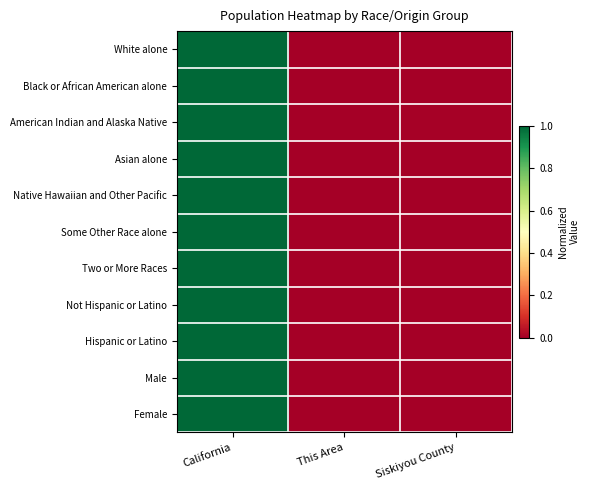

Reading right to left, transcribe all the data shown in this chart.

White alone: Siskiyou County=0.0	This Area=0.0	California=1.0
Black or African American alone: Siskiyou County=0.0	This Area=0.0	California=1.0
American Indian and Alaska Native: Siskiyou County=0.0	This Area=0.0	California=1.0
Asian alone: Siskiyou County=0.0	This Area=0.0	California=1.0
Native Hawaiian and Other Pacific: Siskiyou County=0.0	This Area=0.0	California=1.0
Some Other Race alone: Siskiyou County=0.0	This Area=0.0	California=1.0
Two or More Races: Siskiyou County=0.0	This Area=0.0	California=1.0
Not Hispanic or Latino: Siskiyou County=0.0	This Area=0.0	California=1.0
Hispanic or Latino: Siskiyou County=0.0	This Area=0.0	California=1.0
Male: Siskiyou County=0.0	This Area=0.0	California=1.0
Female: Siskiyou County=0.0	This Area=0.0	California=1.0